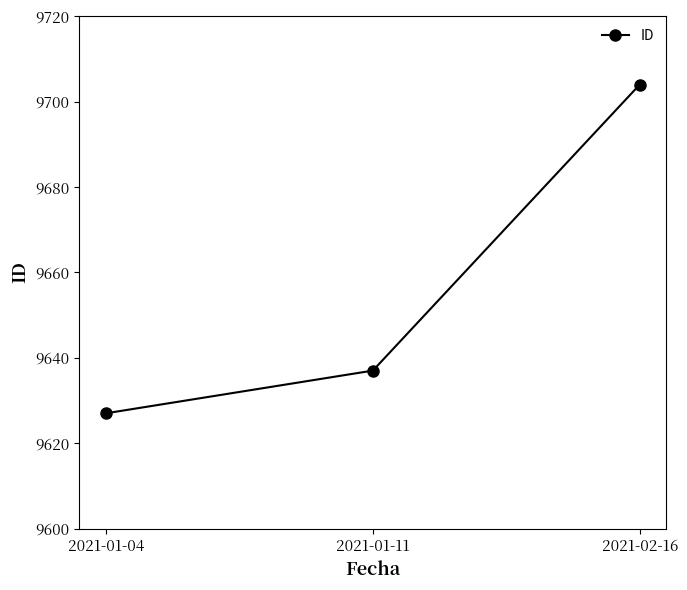

What is the maximum value shown in the chart?

9704